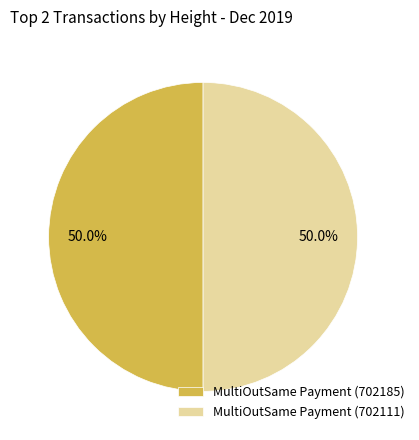

The MultiOutSame Payment (702111) slice represents 42% of the pie. True or false?

False